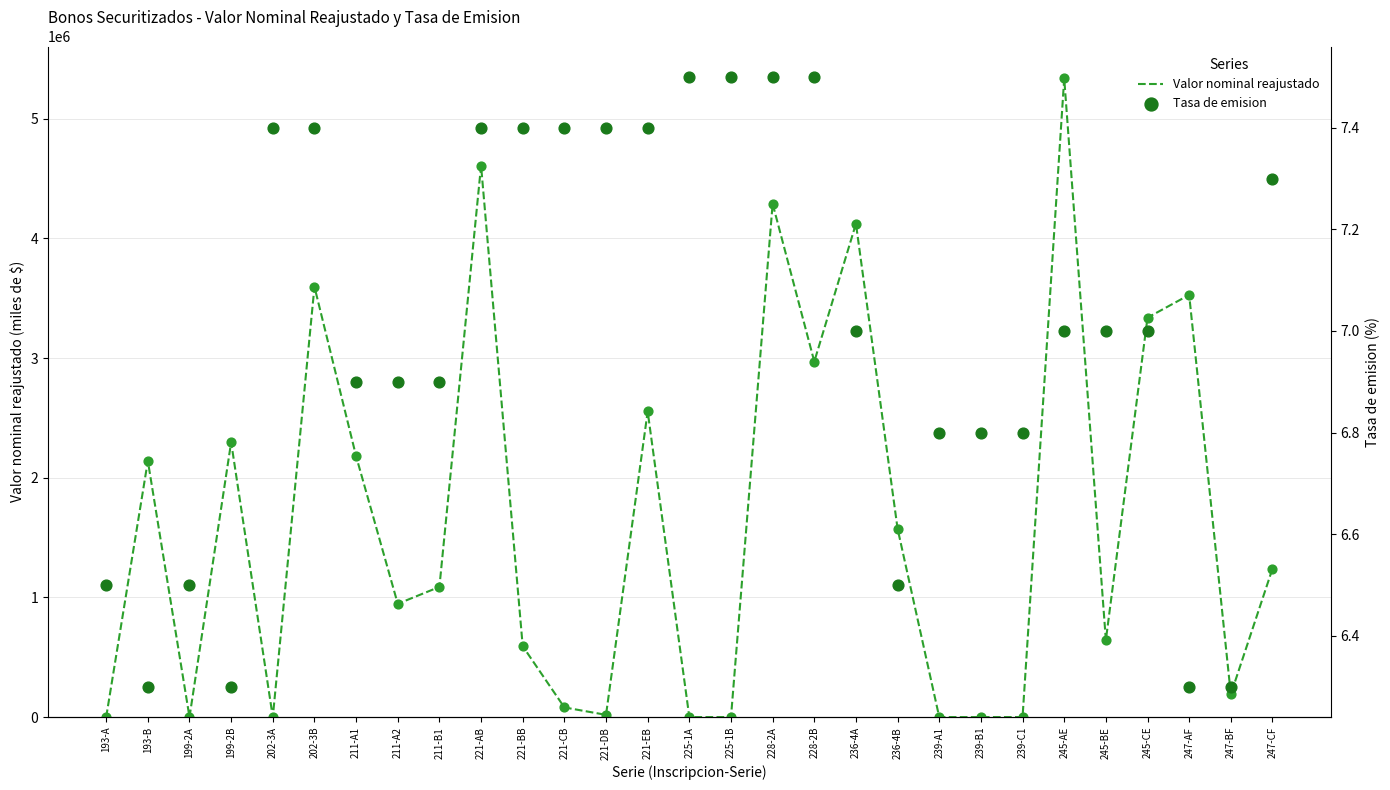

What is the total value across all series at 247-CF?

1239828.3